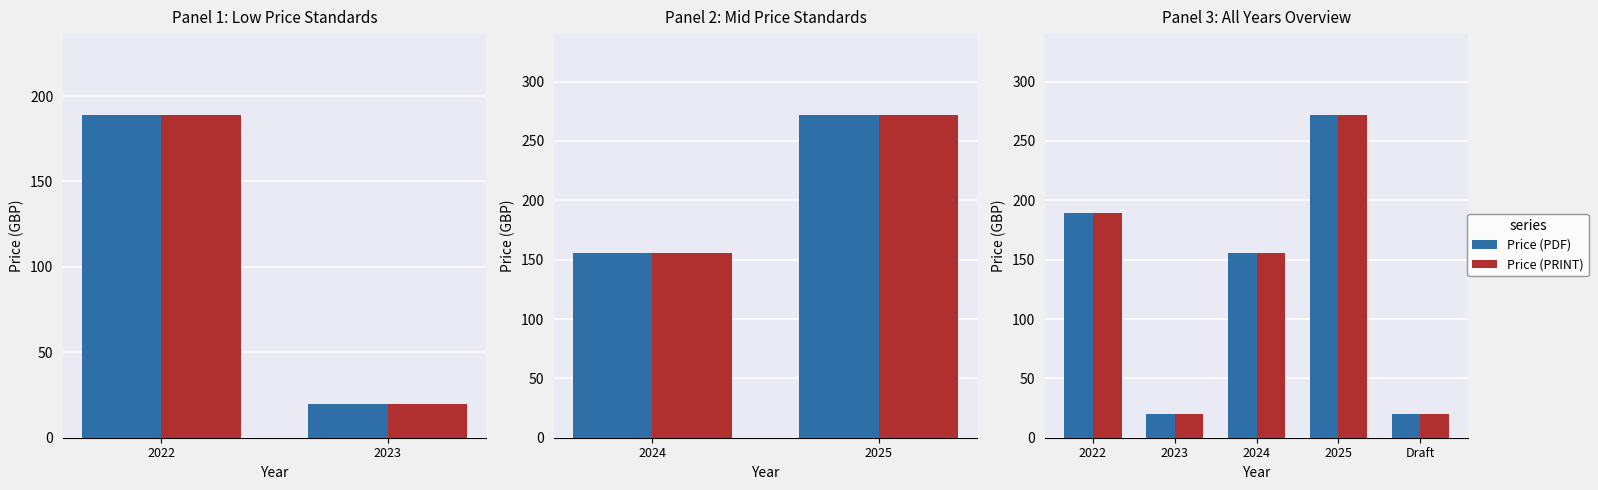

What is the value of the Price (PRINT) bar at the 1st from the left?

189.0